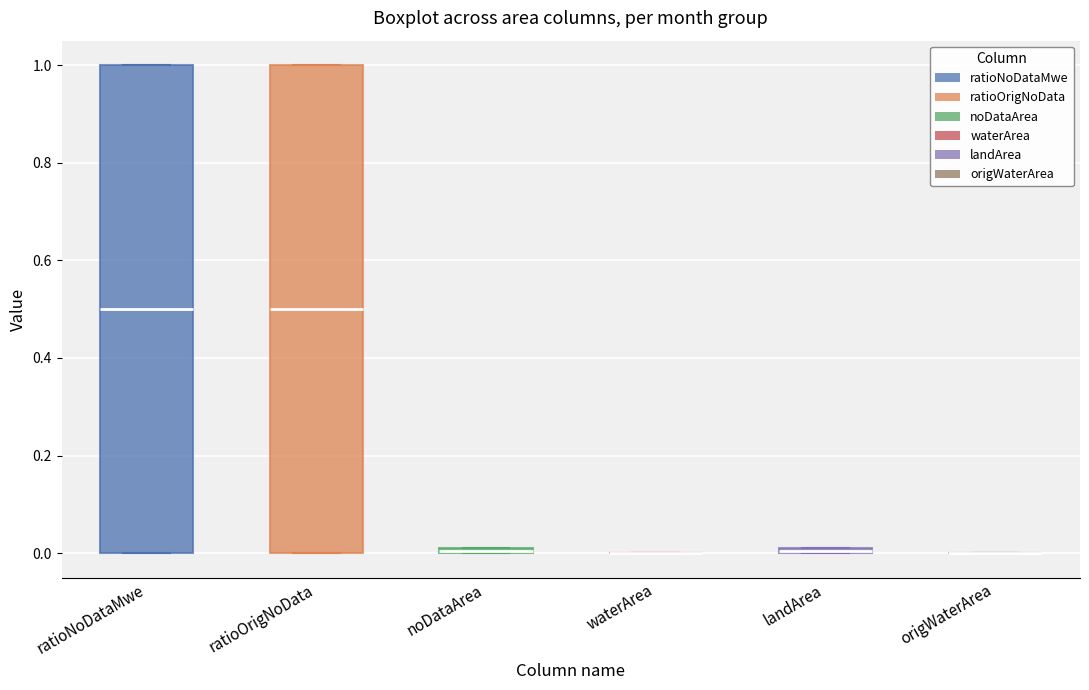

Where is the lower edge of the box for noDataArea on the y-axis? The values are not printed on the chart, so give them approximately, as read against the axis.

0.00